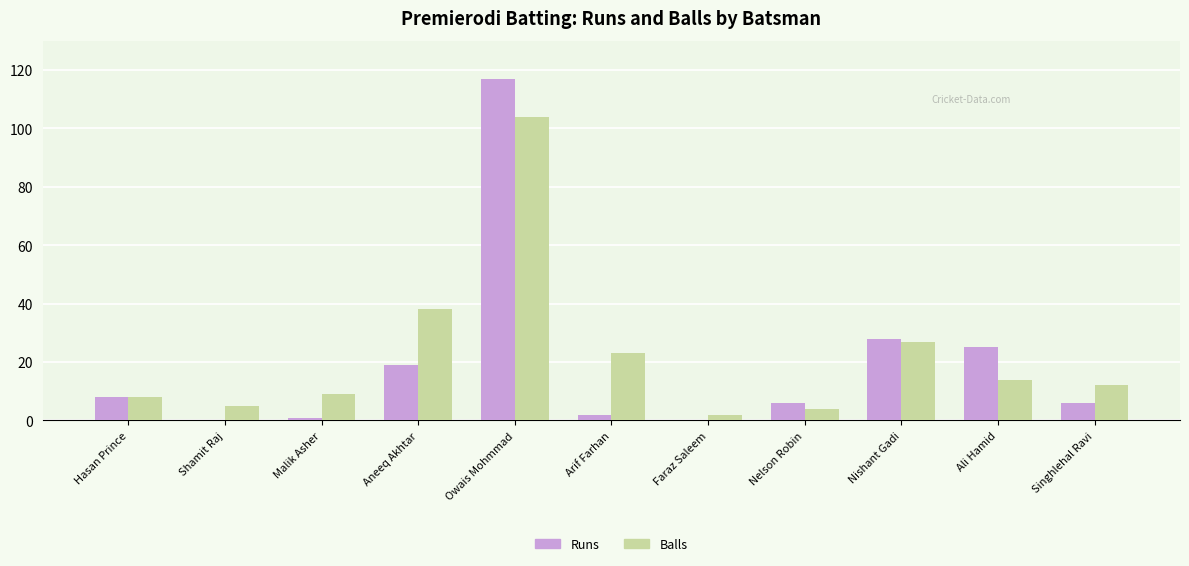

How many distinct data groups are displayed?

2